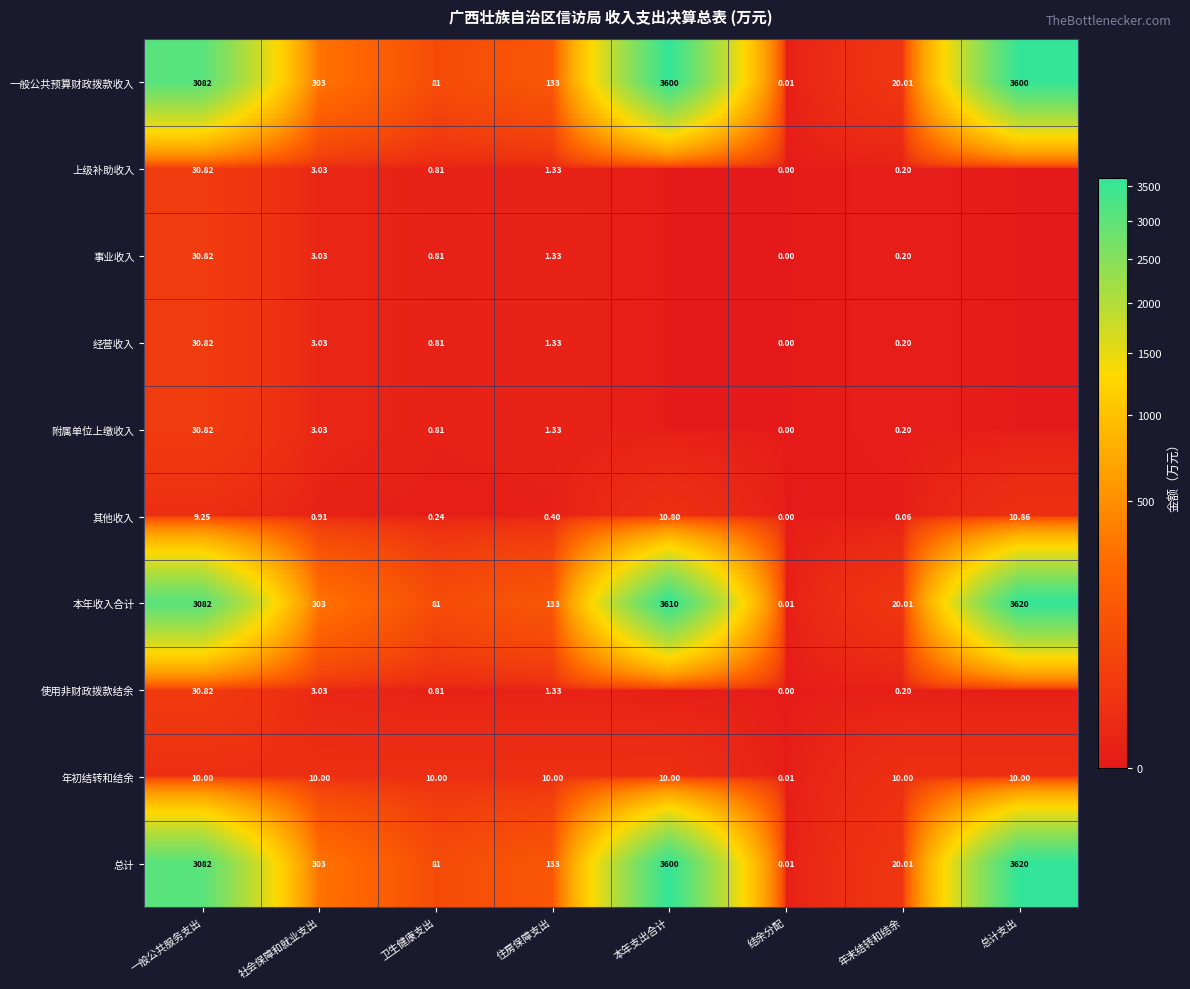

What is the sum of all 年初结转和结余 values?

70.0